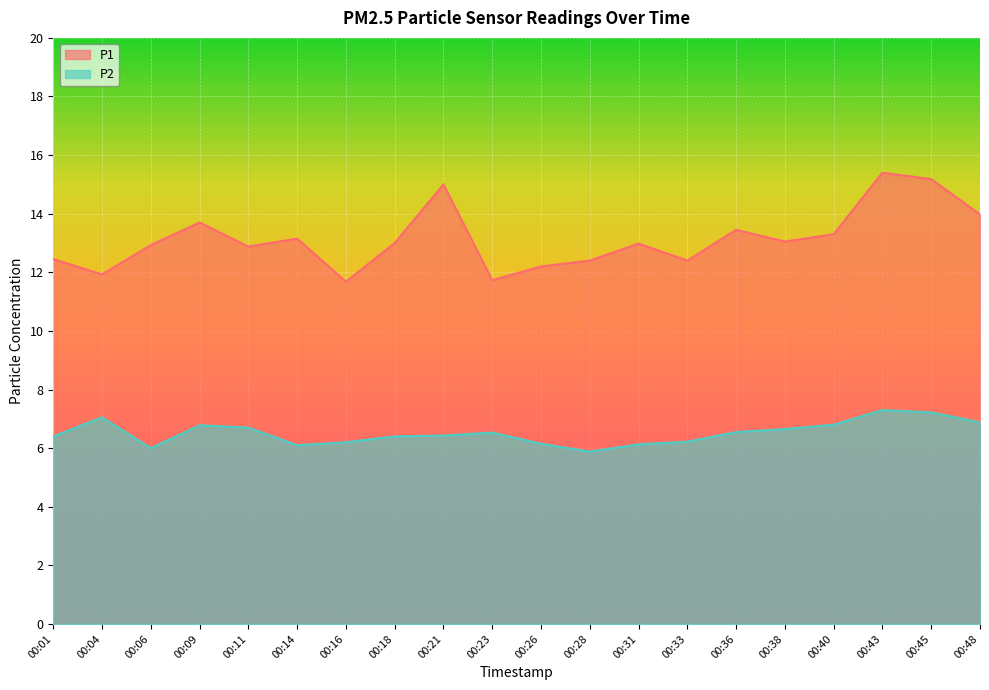

Rank the series at 00:16 from lowest to highest value.

P2, P1